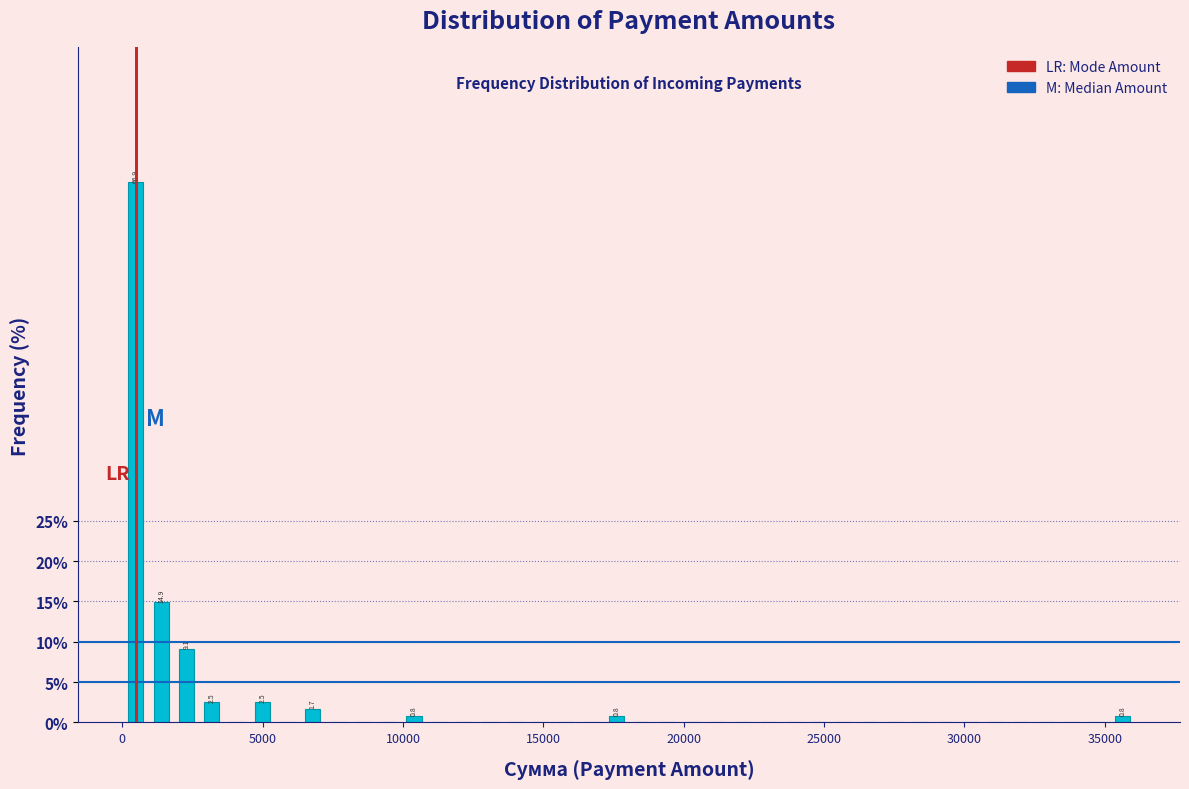

Read against the x-axis, roughly where is the centre of the tallest bar?

500